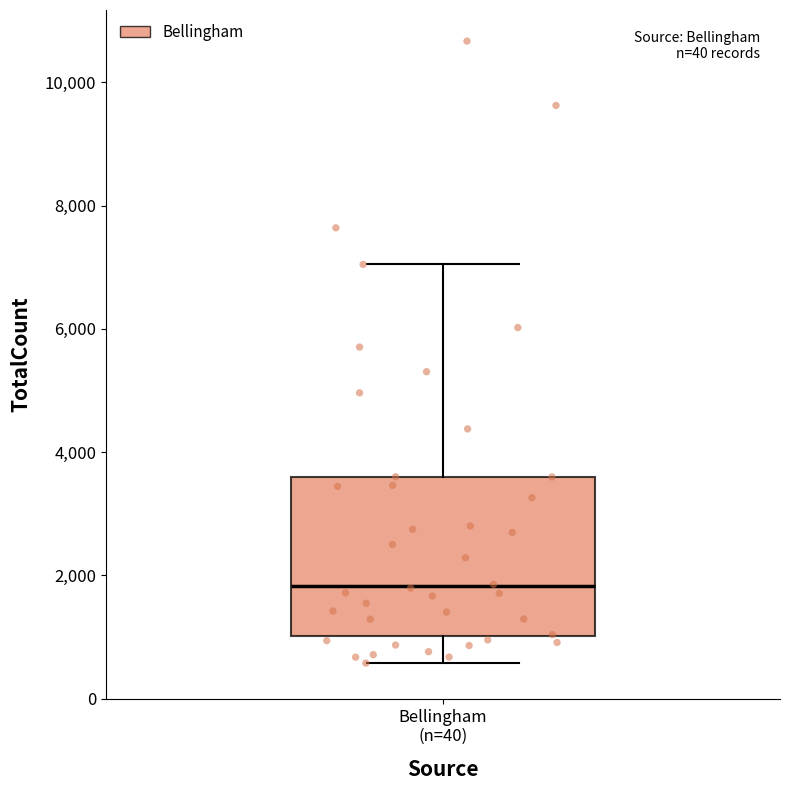

Read this box plot against the y-axis: the position of the median line, the range covered by the box, and the ends of both whiskers. The values are not printed on the chart, so give them approximately, as read against the axis.

median 1800, box 1000 to 3600, whiskers 600 to 7000